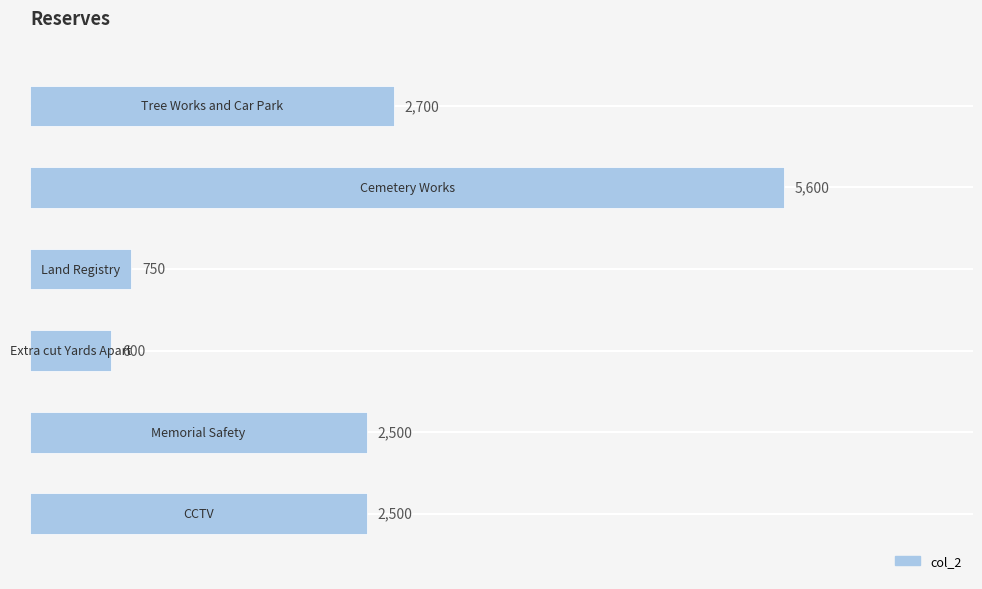

Reading top to bottom, transcribe all the data shown in this chart.

2700	5600	750	600	2500	2500